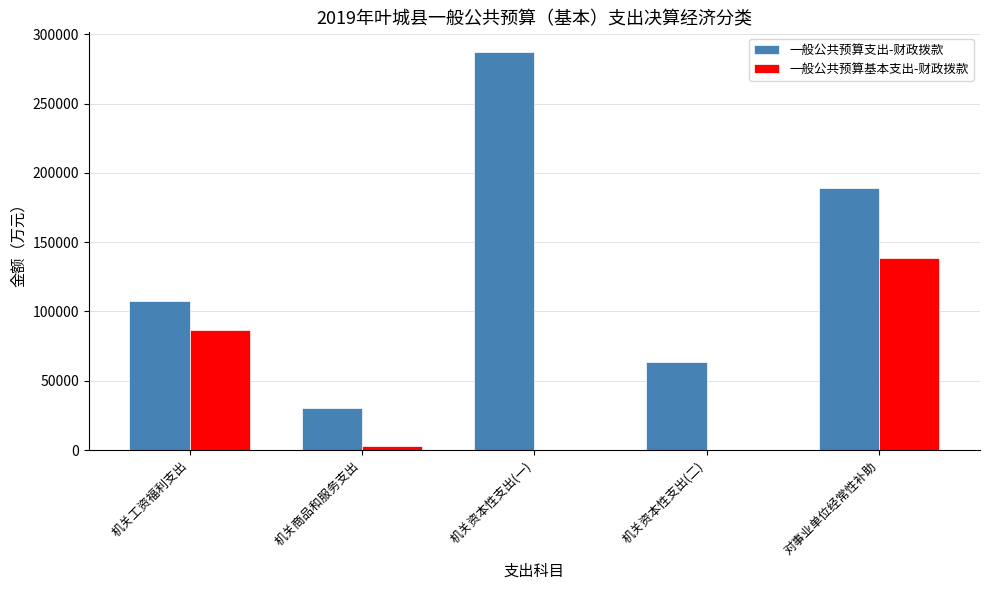

How many groups of bars are there?

5